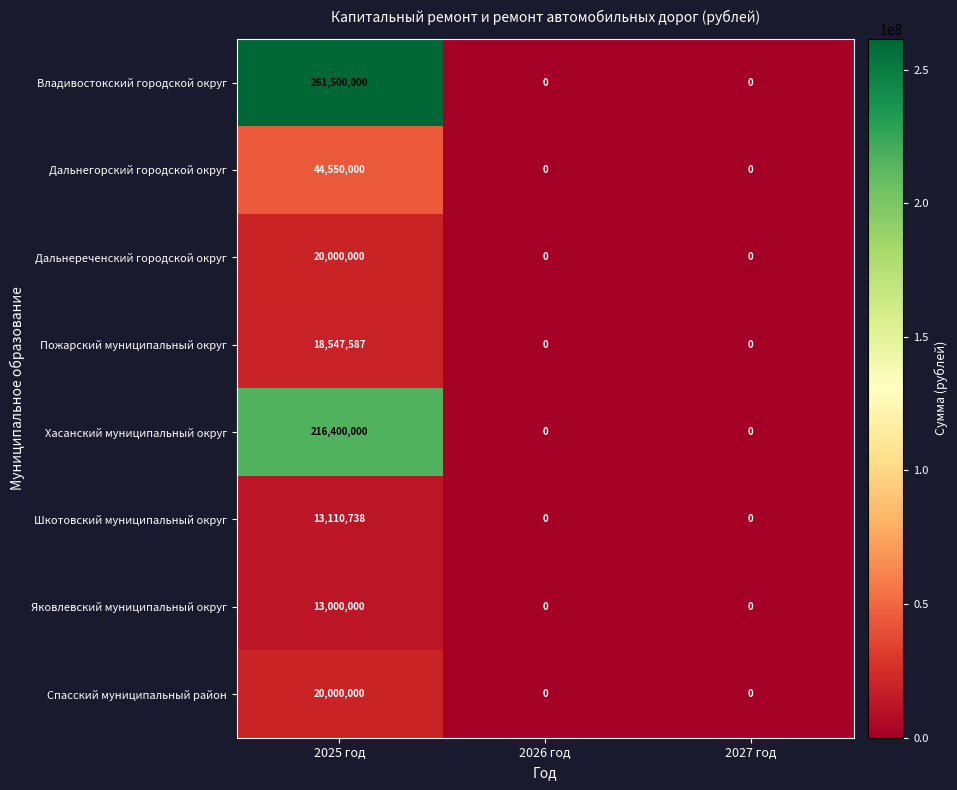

How many categories are shown in the chart?

3